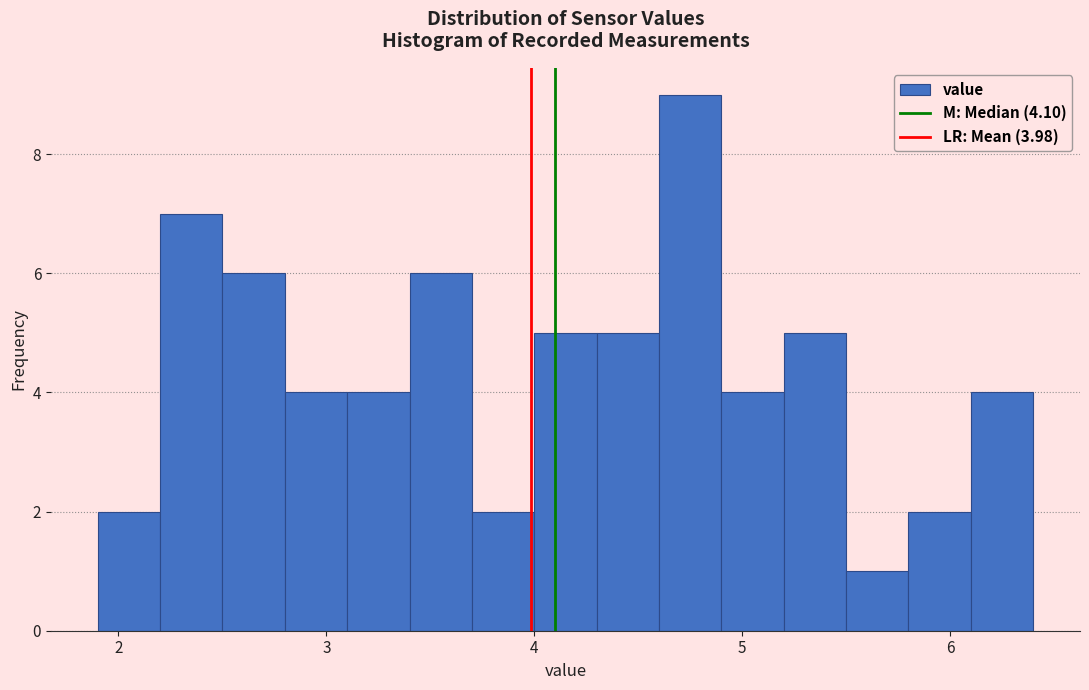

Around what value on the x-axis is the tallest bar? Give the approximate position of its centre, as read against the axis.

4.8